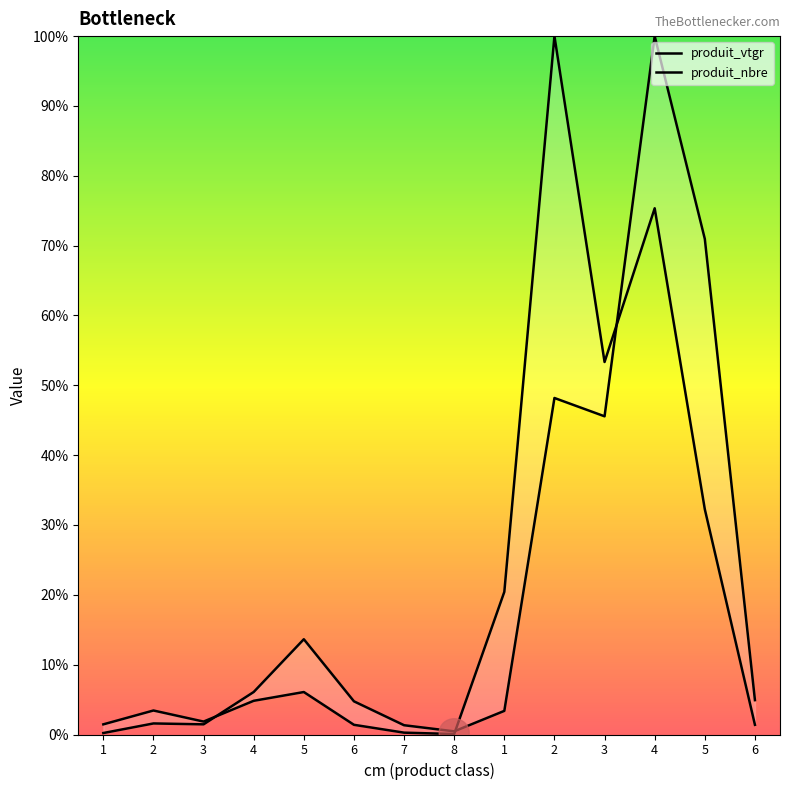

What is the value of the produit_nbre point at the 4th from the left?

4.8